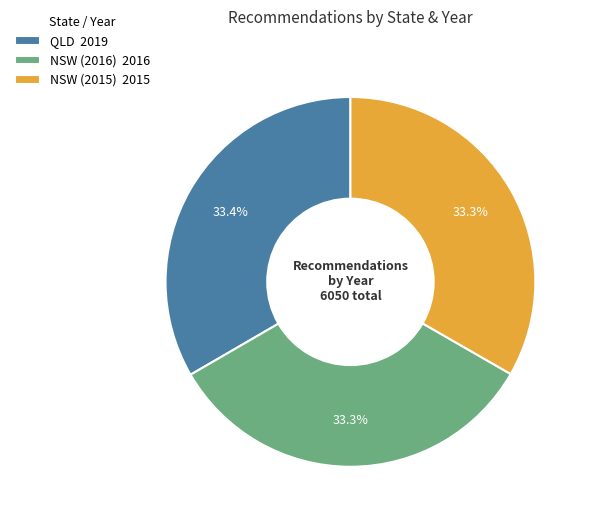

How many segments does this pie chart have?

3